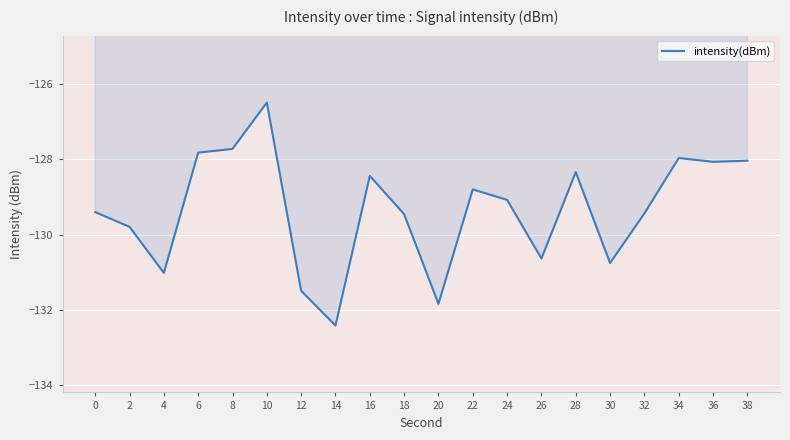

Between 0 and 6, which is larger?

6